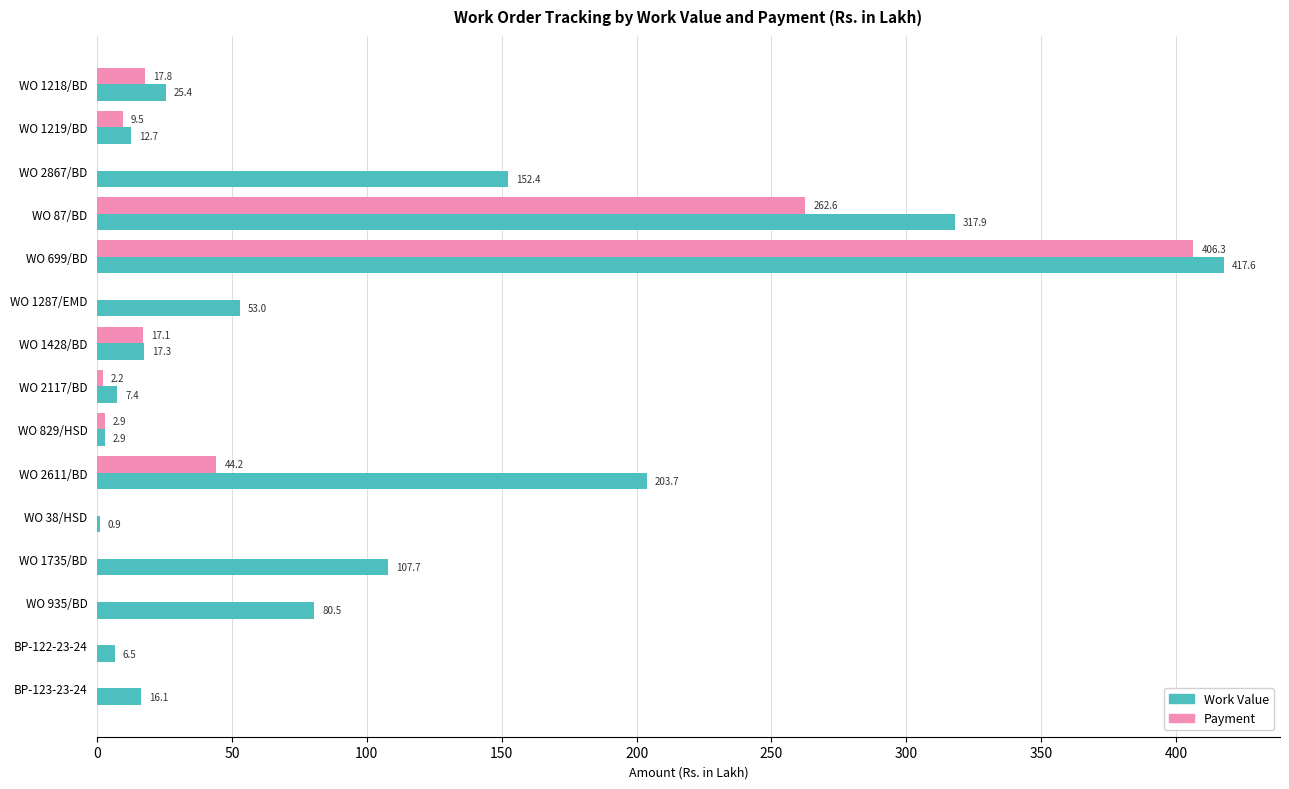

Is it true that Payment equals -221.8 at WO 38/HSD?

False